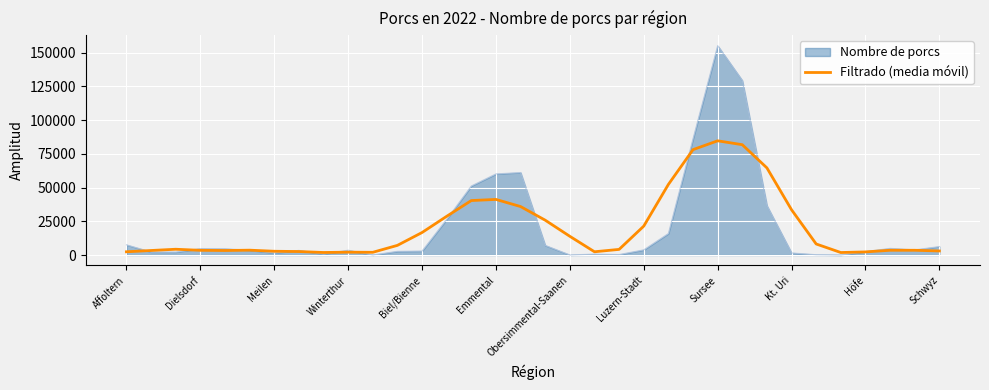

How many lines are shown in the chart?

2